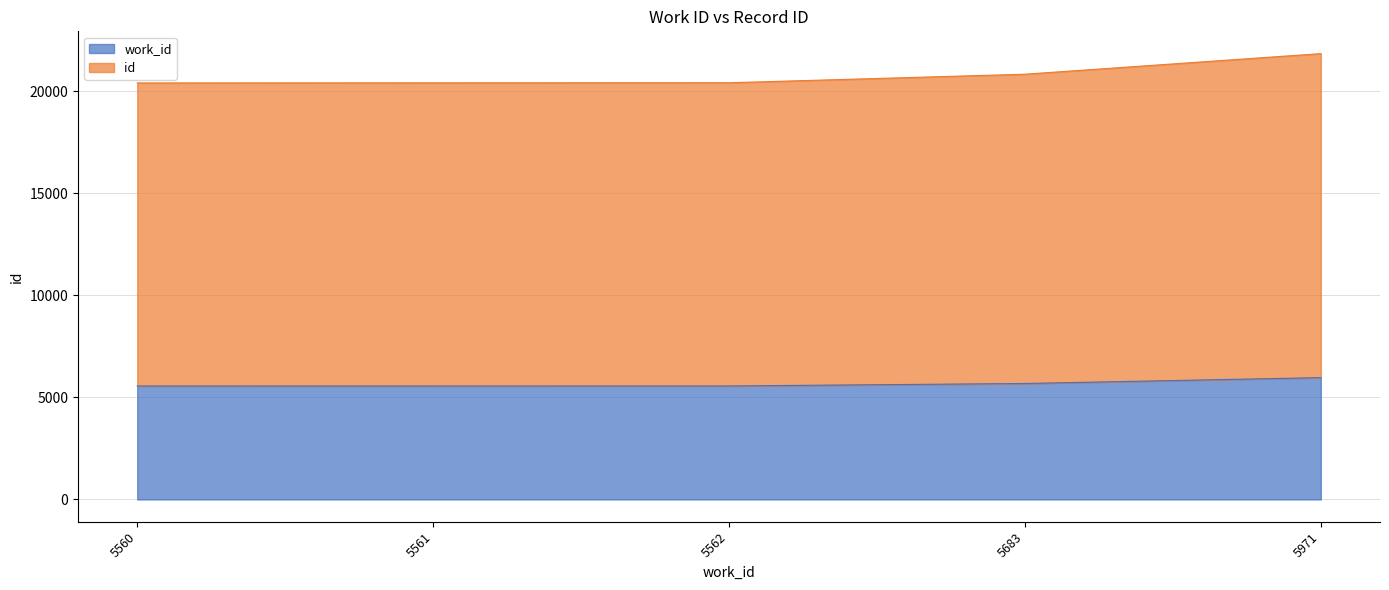

At which label does id reach its minimum?

5560